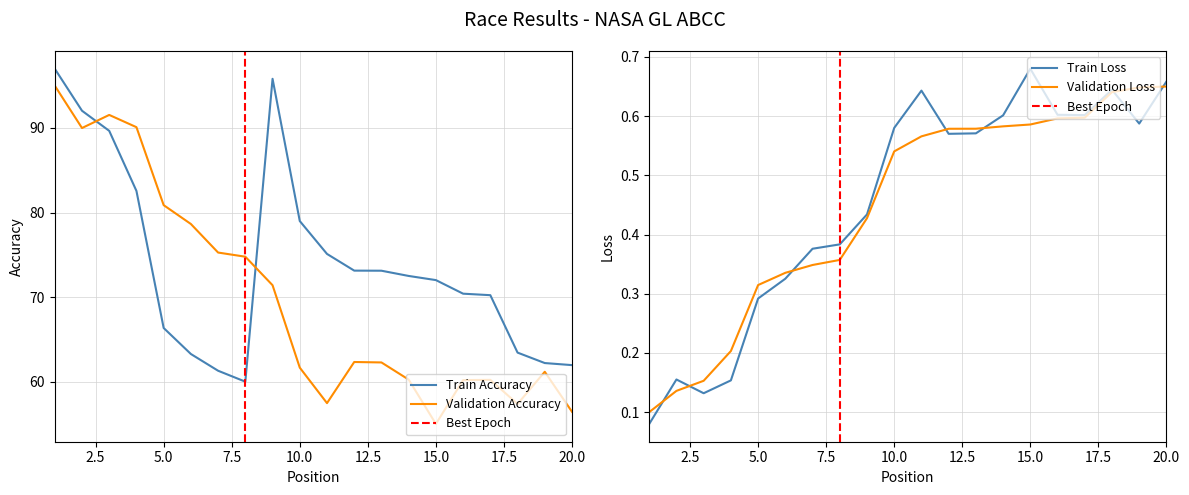

Which has a higher value, 17 or 13?

13